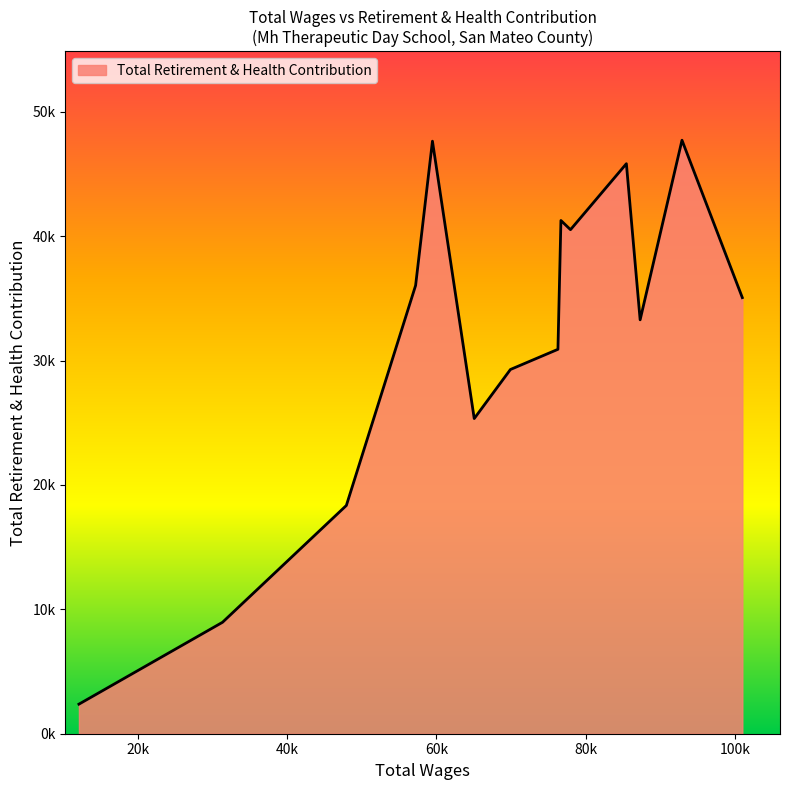

Is this an area chart (filled region under the line)?

Yes